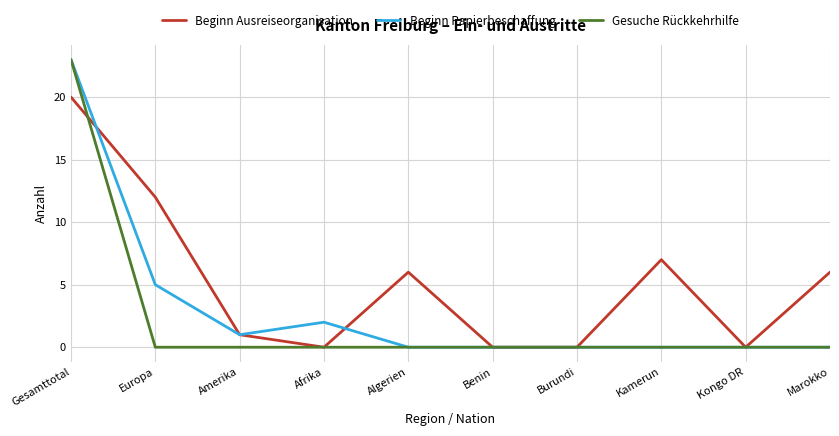

At which category does Beginn Papierbeschaffung reach its first local peak?

Afrika